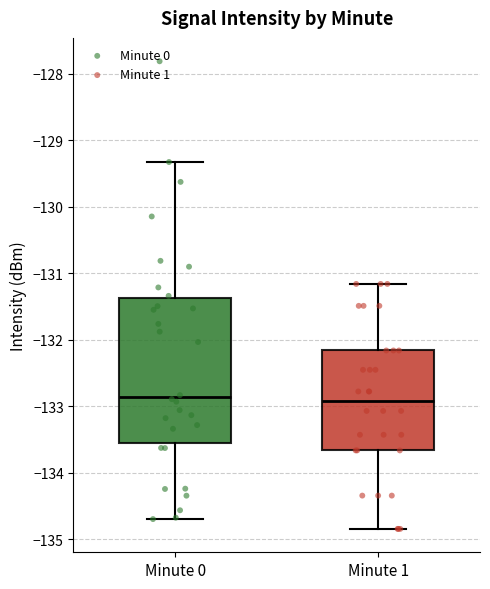

Reading left to right, read every box against the y-axis: the position of its median line, the range the box covers, and the ends of its whiskers. The values are not printed on the chart, so give them approximately, as read against the axis.

Minute 0: median -132.9, box -133.6 to -131.4, whiskers -134.7 to -129.3
Minute 1: median -132.9, box -133.7 to -132.2, whiskers -134.8 to -131.2